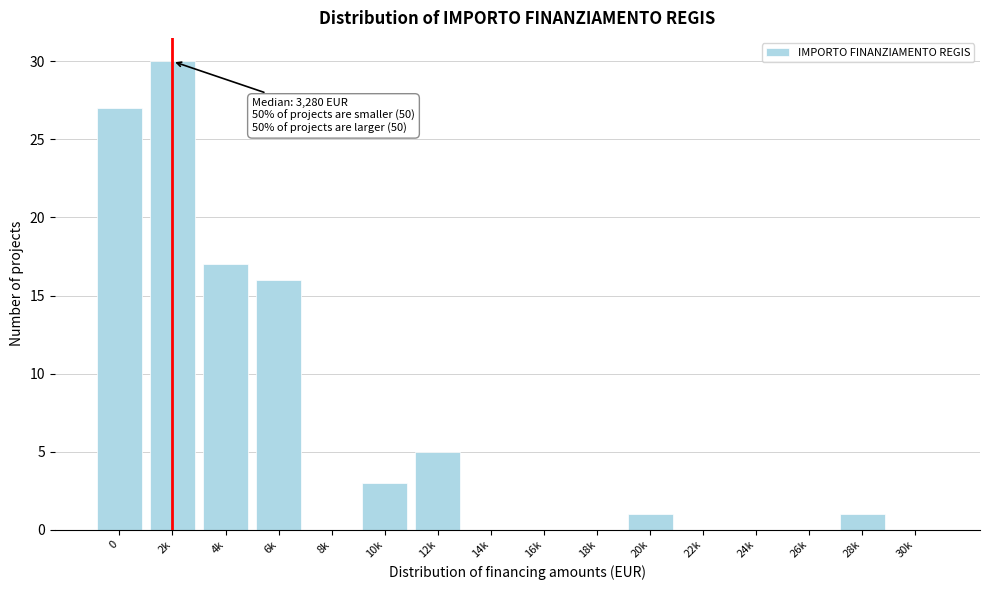

Reading left to right, what are all the values shown in this chart?

0=27	2k=30	4k=17	6k=16	8k=0	10k=3	12k=5	14k=0	16k=0	18k=0	20k=1	22k=0	24k=0	26k=0	28k=1	30k=0